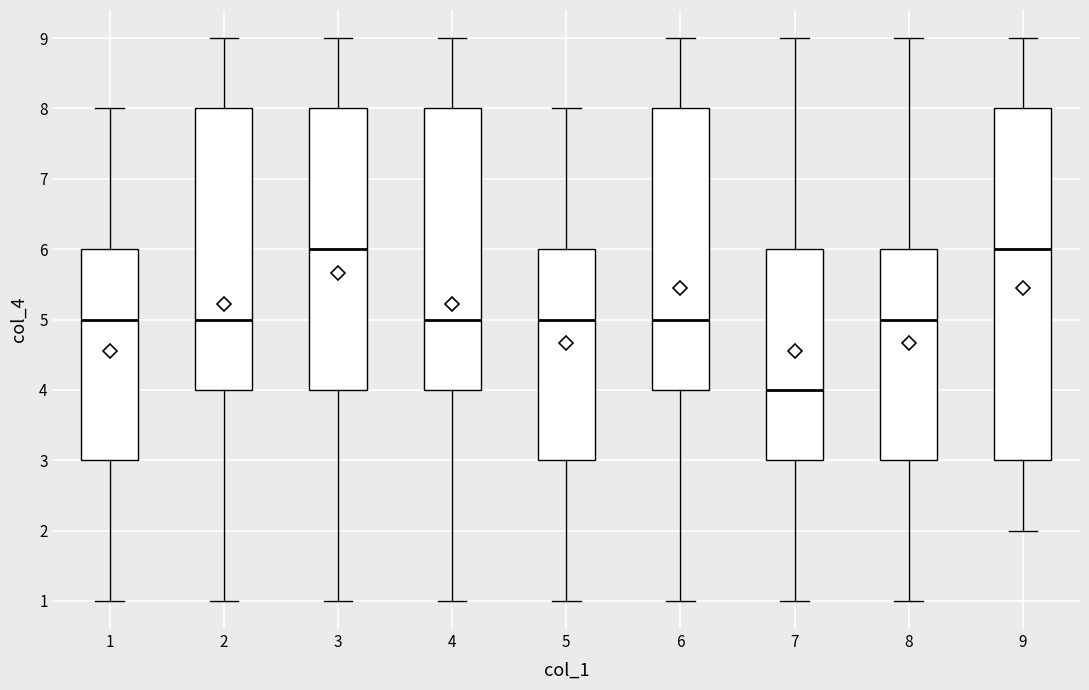

Where is the upper edge of the box at x = 6 on the y-axis? The values are not printed on the chart, so give them approximately, as read against the axis.

8